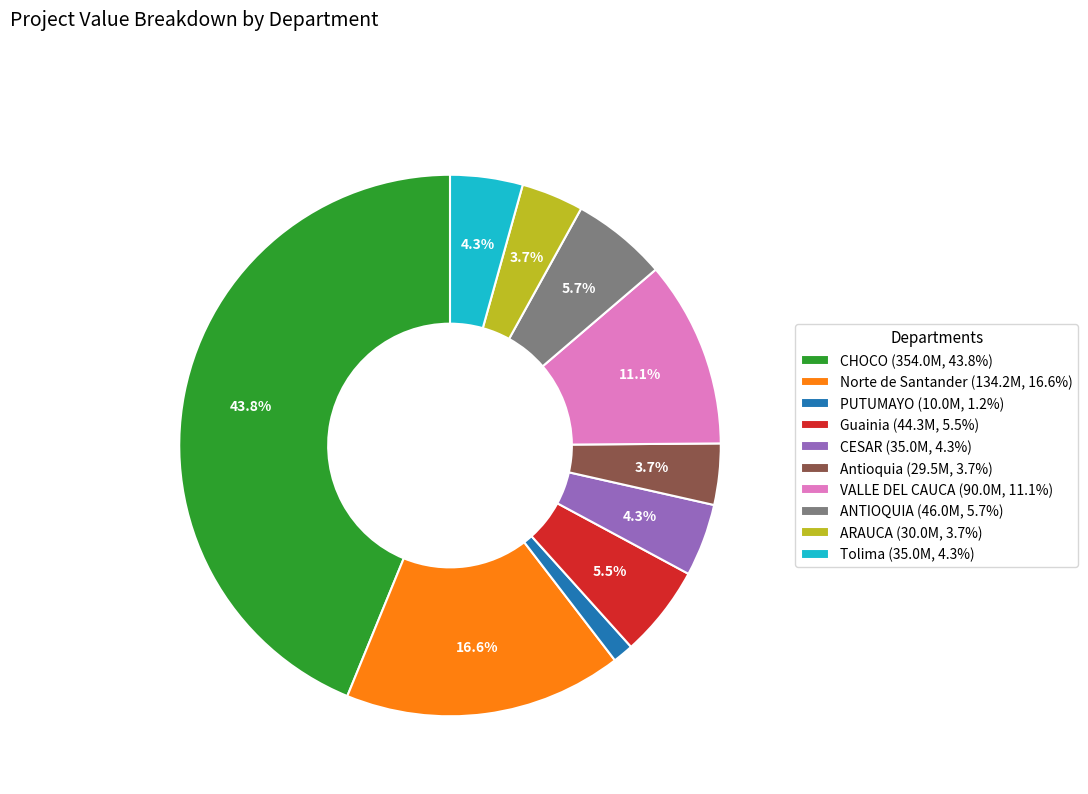

Approximately how many times larger is the value at Antioquia compared to ARAUCA?

1.0